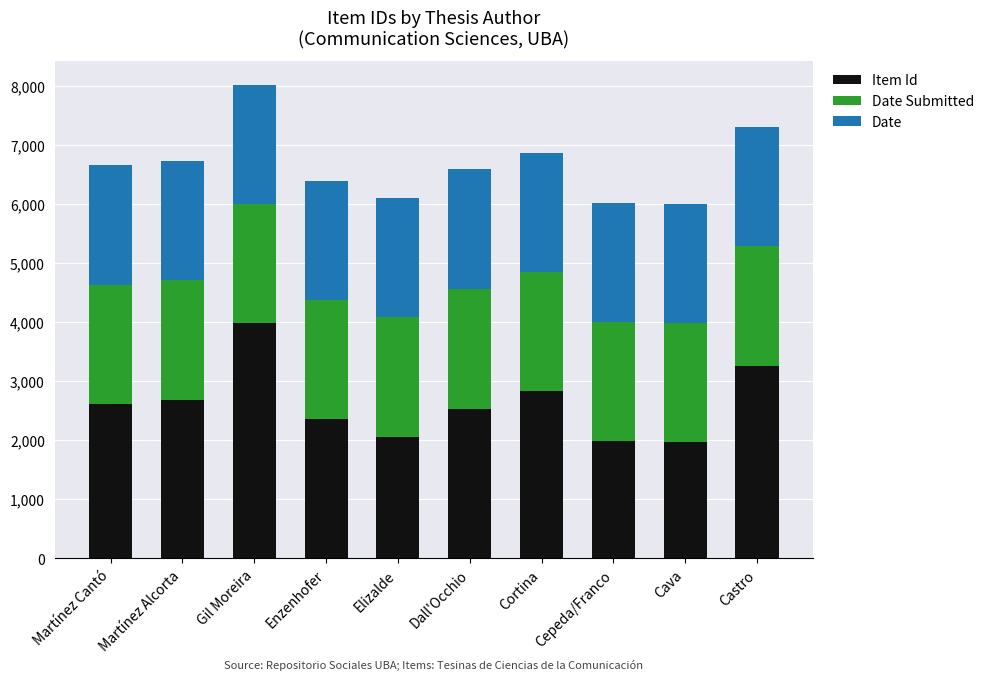

Are the bars grouped side by side (vs. stacked)?

No